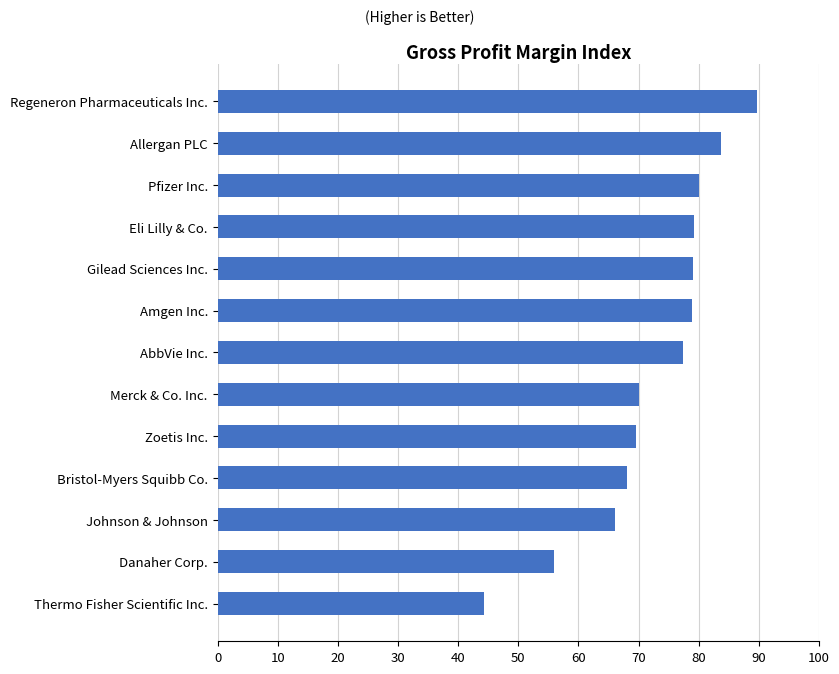

Are the bars horizontal?

Yes